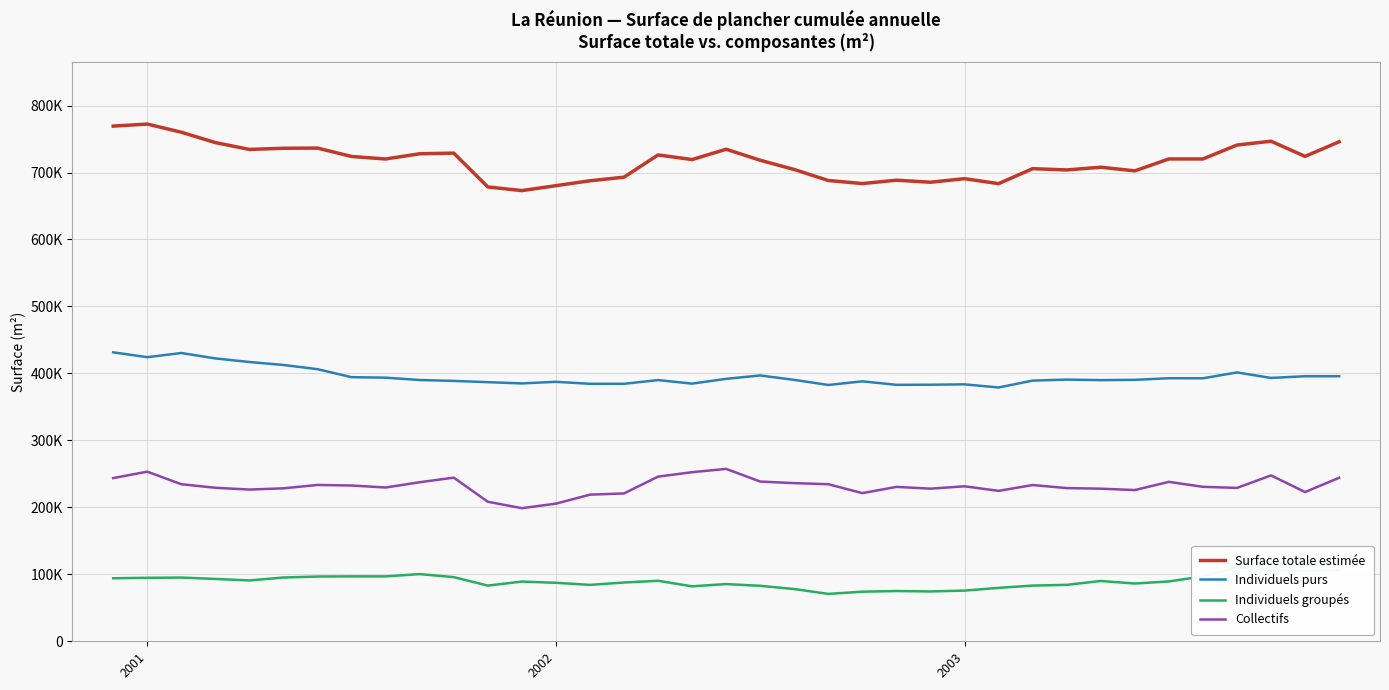

At how many categories does at least one series exceed 673134?

36